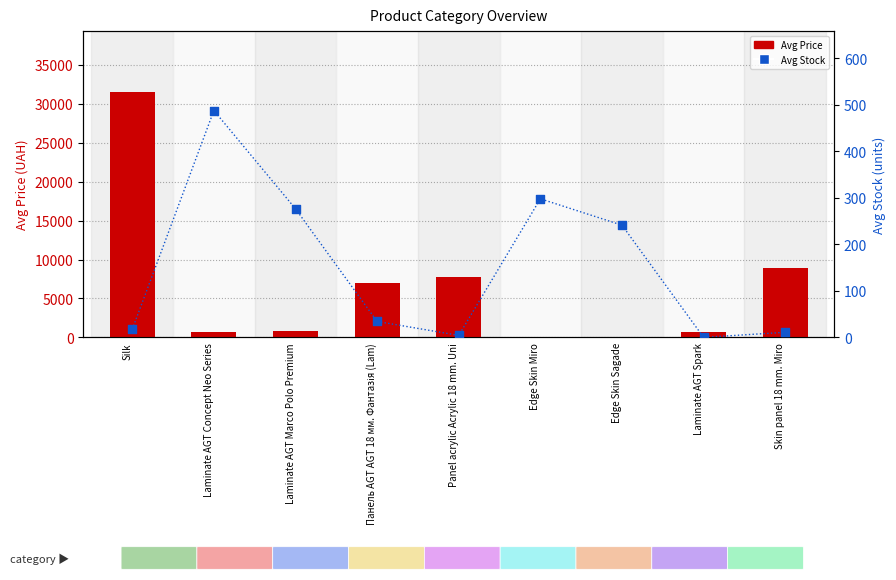

Which series has the largest total across all categories?

Avg Price